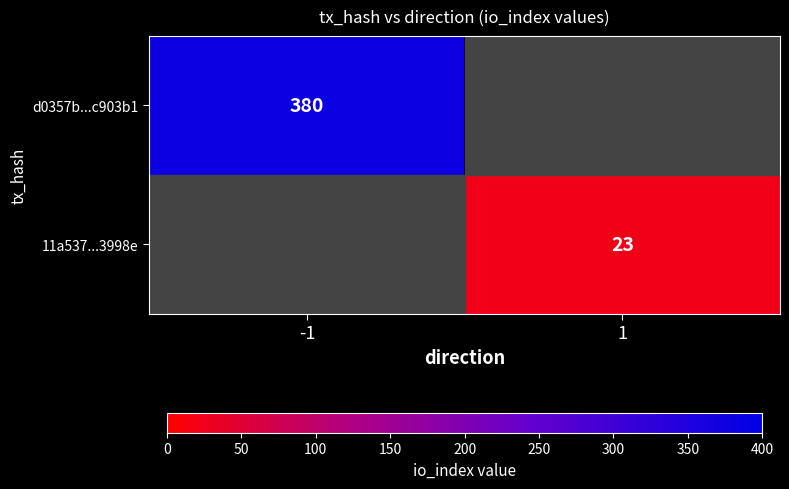

At which category does the chart reach its peak across all series?

-1